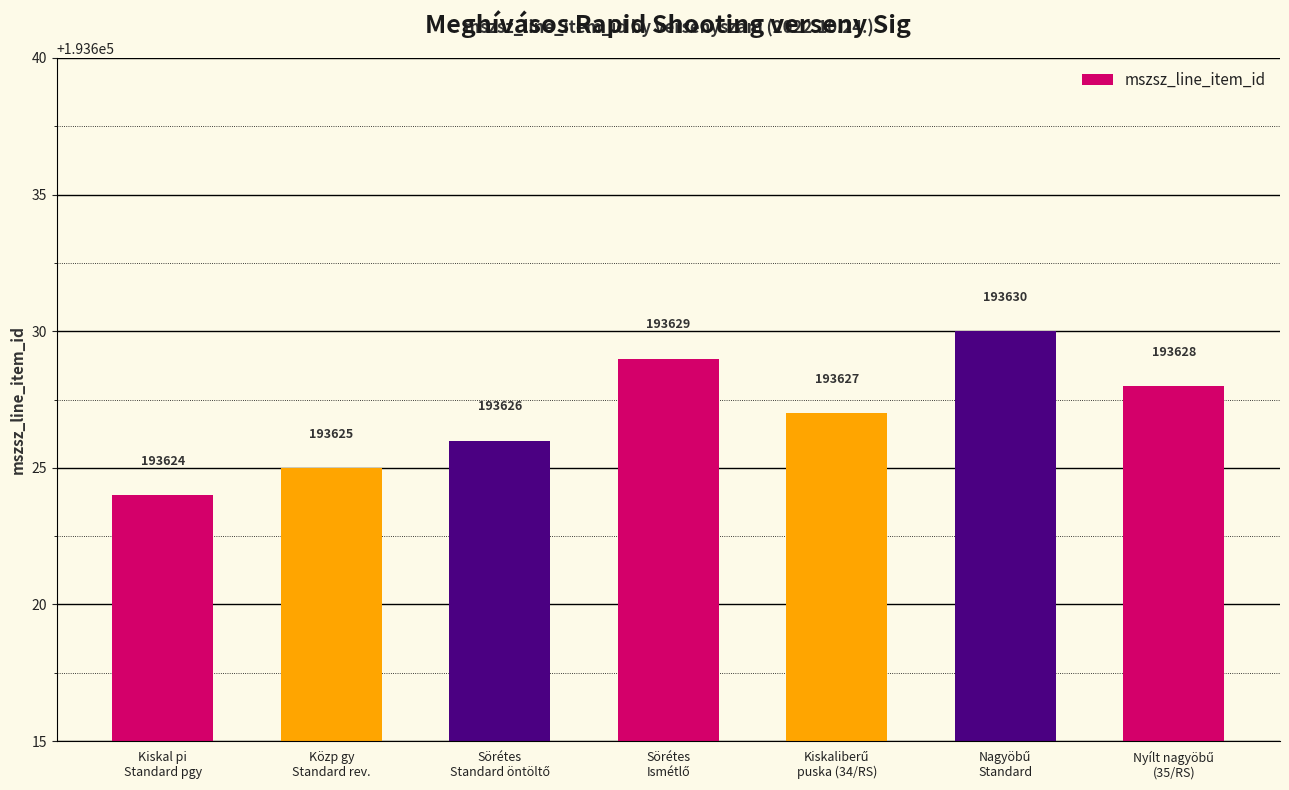

What is the average value?

193627